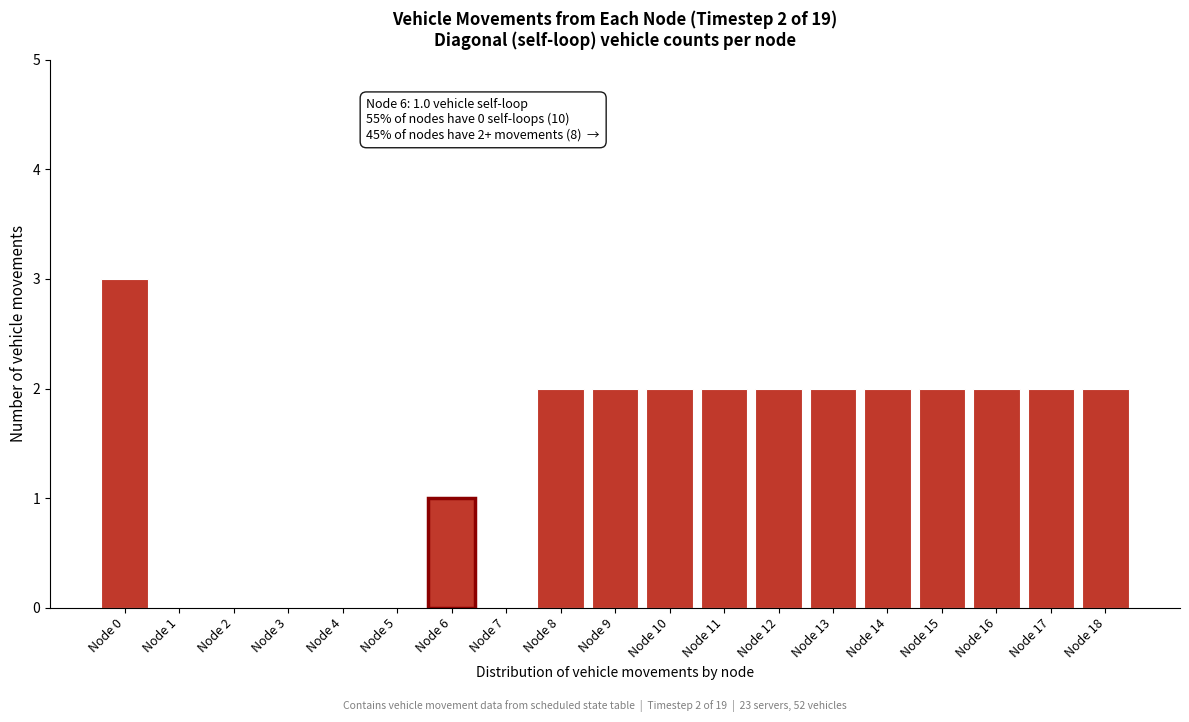

Reading left to right, list all the values displayed in this chart.

Node 0=3	Node 1=0	Node 2=0	Node 3=0	Node 4=0	Node 5=0	Node 6=1	Node 7=0	Node 8=2	Node 9=2	Node 10=2	Node 11=2	Node 12=2	Node 13=2	Node 14=2	Node 15=2	Node 16=2	Node 17=2	Node 18=2